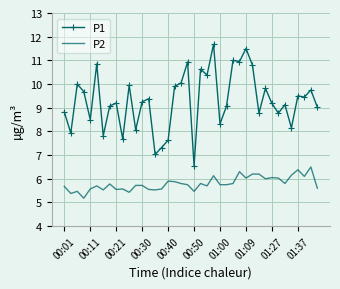

Rank the series by their average value, from lowest to highest.

P2, P1